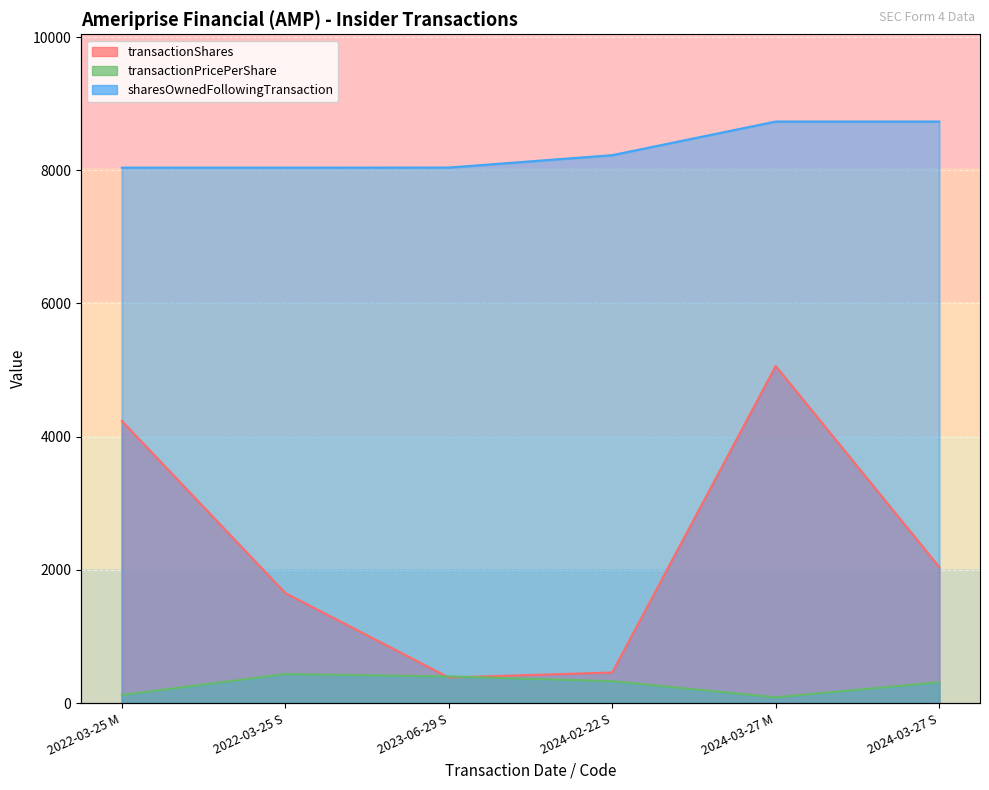

At which label does transactionShares reach its peak?

2024-03-27 M